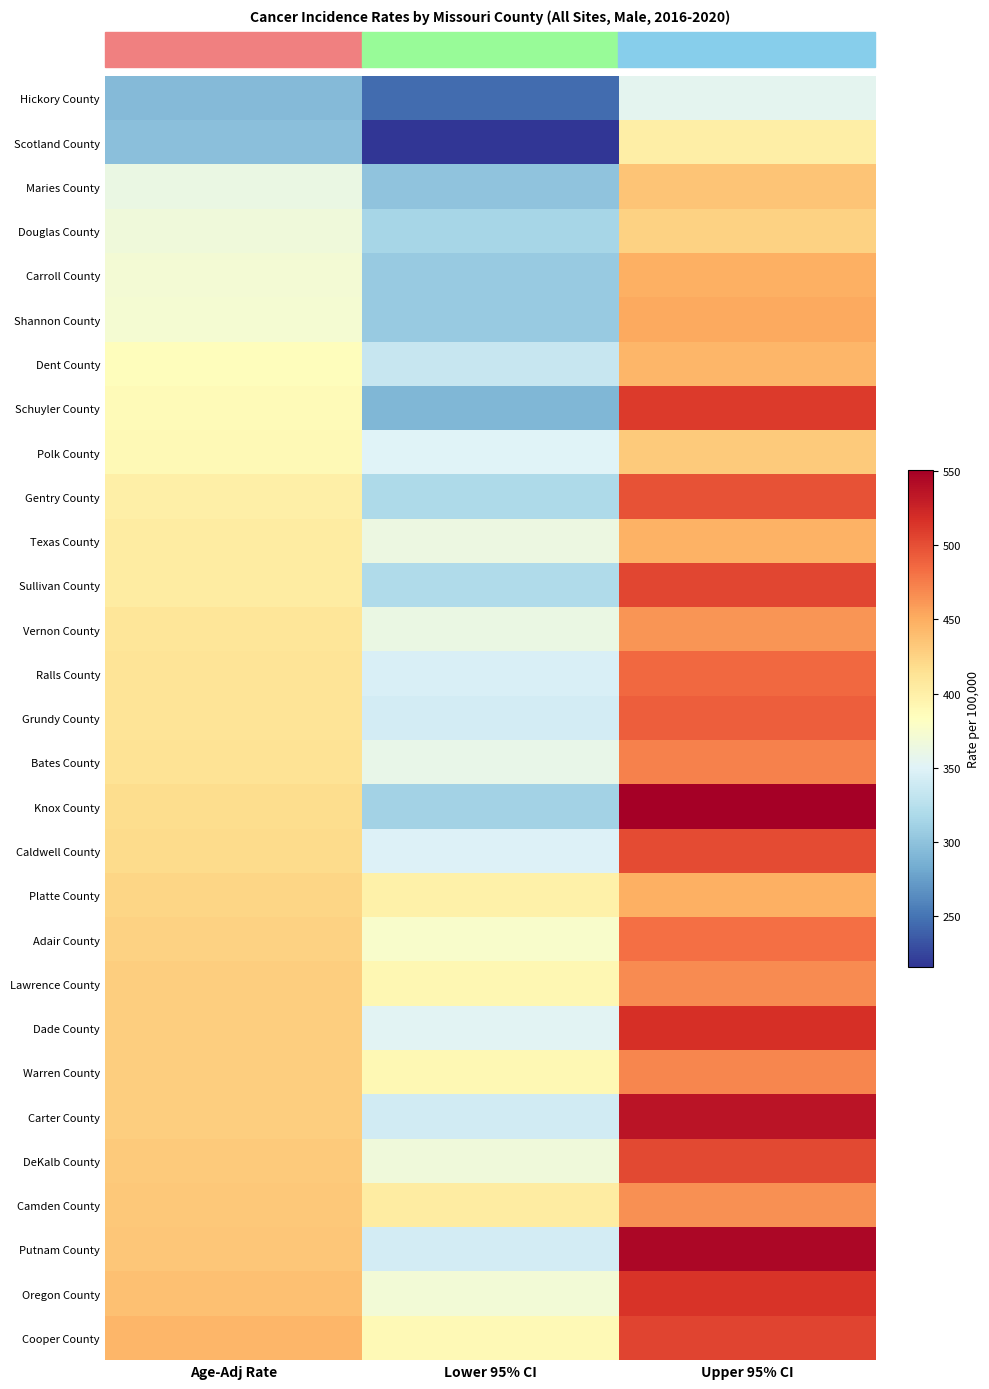

Rank the series by their maximum value, from highest to lowest.

Knox County, Putnam County, Carter County, Dade County, Oregon County, Schuyler County, Cooper County, Sullivan County, DeKalb County, Caldwell County, Gentry County, Grundy County, Ralls County, Adair County, Bates County, Warren County, Lawrence County, Camden County, Vernon County, Shannon County, Carroll County, Platte County, Texas County, Dent County, Maries County, Polk County, Douglas County, Scotland County, Hickory County